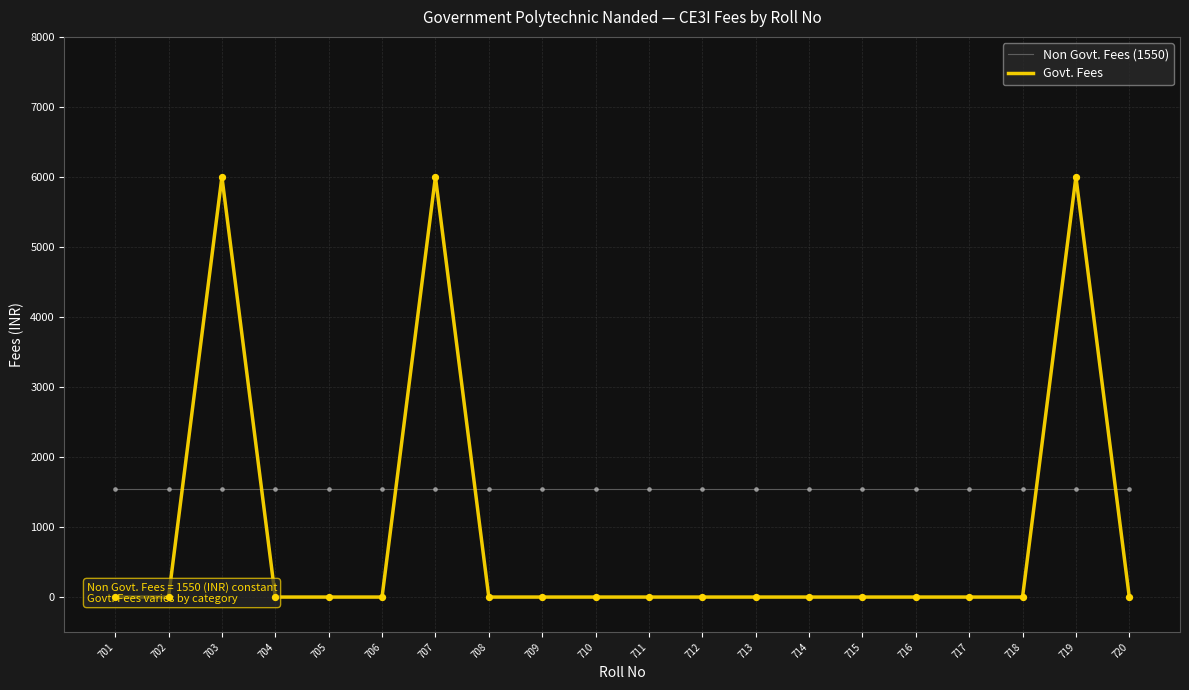

Is the value of Non Govt. Fees (1550) at 716 greater than the value of Govt. Fees at 713?

Yes